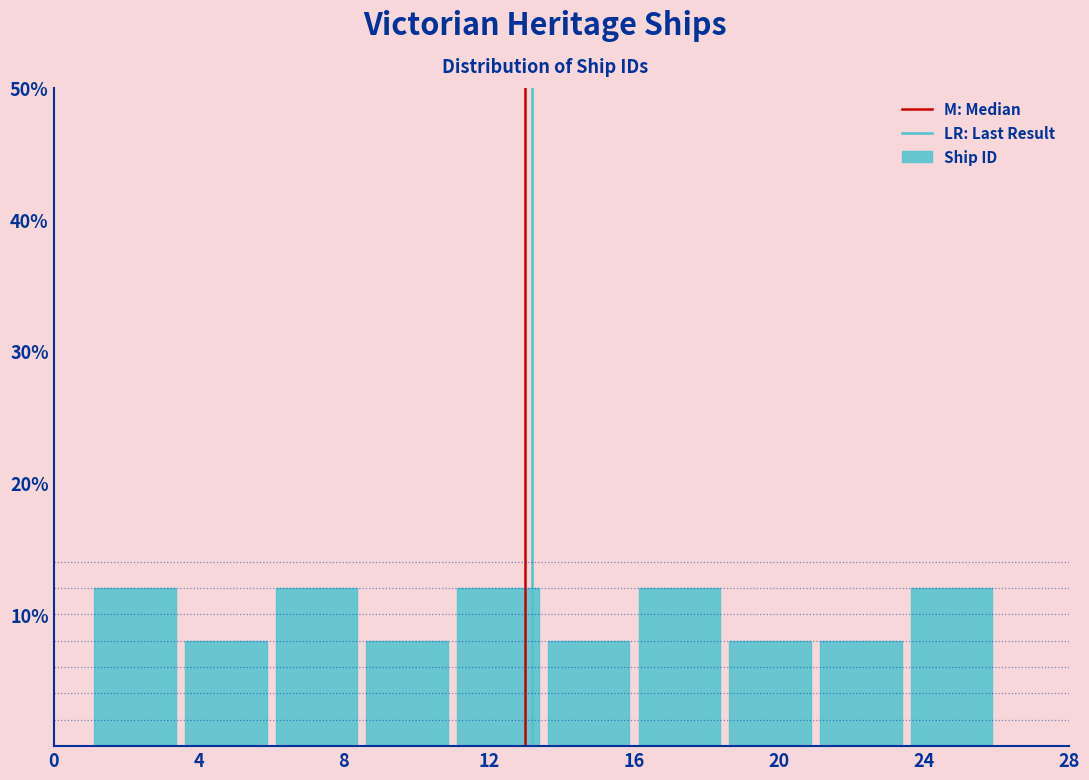

Reading left to right, list every bar in this chart as the range it spans on the x-axis followed by its height. The values are not printed on the chart, so give them approximately, as read against the axis.

1.0 to 3.5: 12
3.5 to 6.0: 8
6.0 to 8.5: 12
8.5 to 11.0: 8
11.0 to 13.5: 12
13.5 to 16.0: 8
16.0 to 18.5: 12
18.5 to 21.0: 8
21.0 to 23.5: 8
23.5 to 26.0: 12